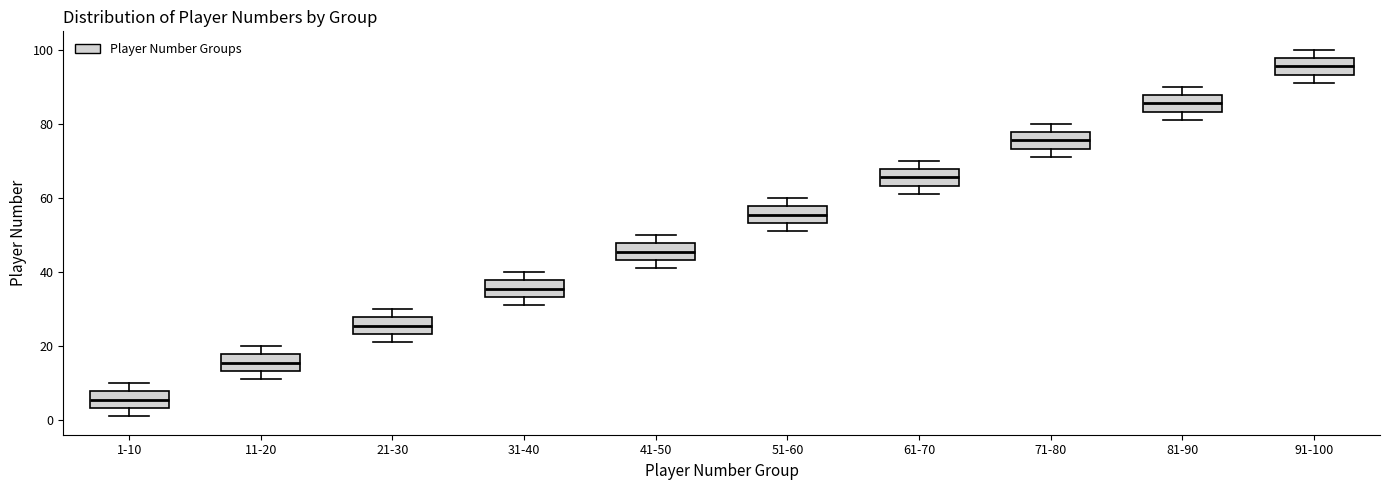

Reading left to right, read every box against the y-axis: the position of its median line, the range the box covers, and the ends of its whiskers. The values are not printed on the chart, so give them approximately, as read against the axis.

1-10: median 6, box 4 to 8, whiskers 2 to 10
11-20: median 16, box 14 to 18, whiskers 12 to 20
21-30: median 26, box 24 to 28, whiskers 22 to 30
31-40: median 36, box 34 to 38, whiskers 32 to 40
41-50: median 46, box 44 to 48, whiskers 42 to 50
51-60: median 56, box 54 to 58, whiskers 52 to 60
61-70: median 66, box 64 to 68, whiskers 62 to 70
71-80: median 76, box 74 to 78, whiskers 72 to 80
81-90: median 86, box 84 to 88, whiskers 82 to 90
91-100: median 96, box 94 to 98, whiskers 92 to 100